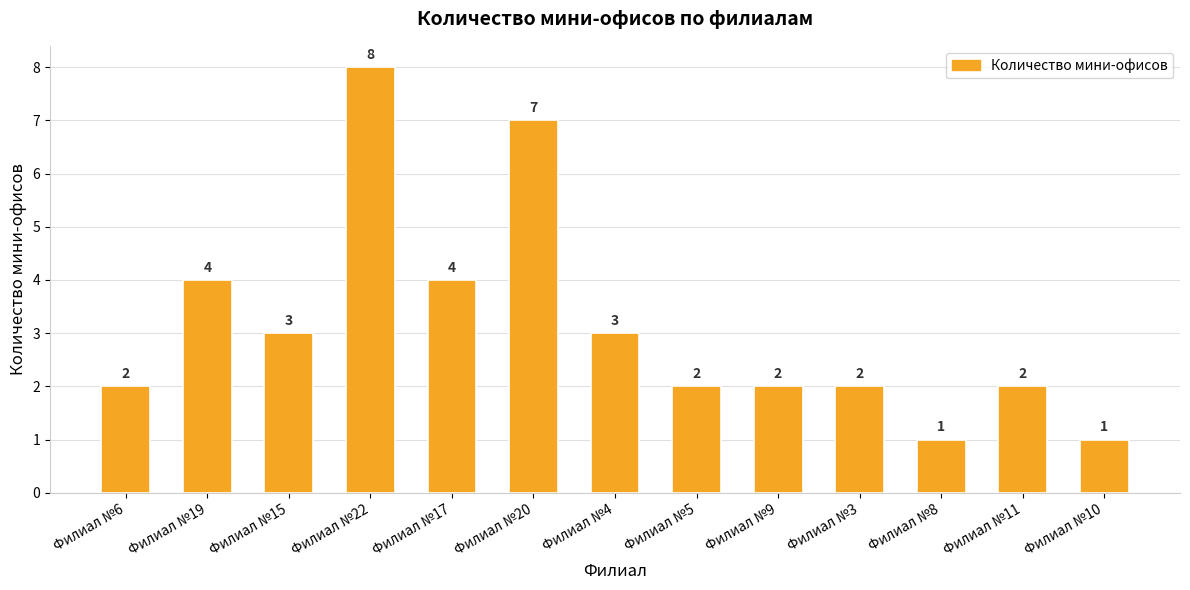

Read the value at Филиал №4.

3